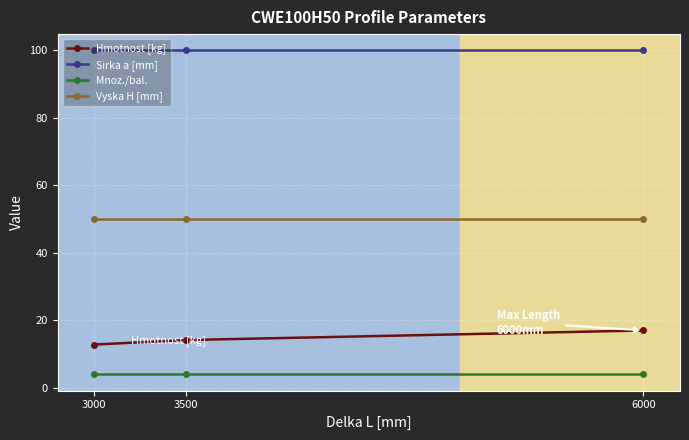

List the series in order of their peak value, lowest first.

Mnoz./bal., Hmotnost [kg], Vyska H [mm], Sirka a [mm]